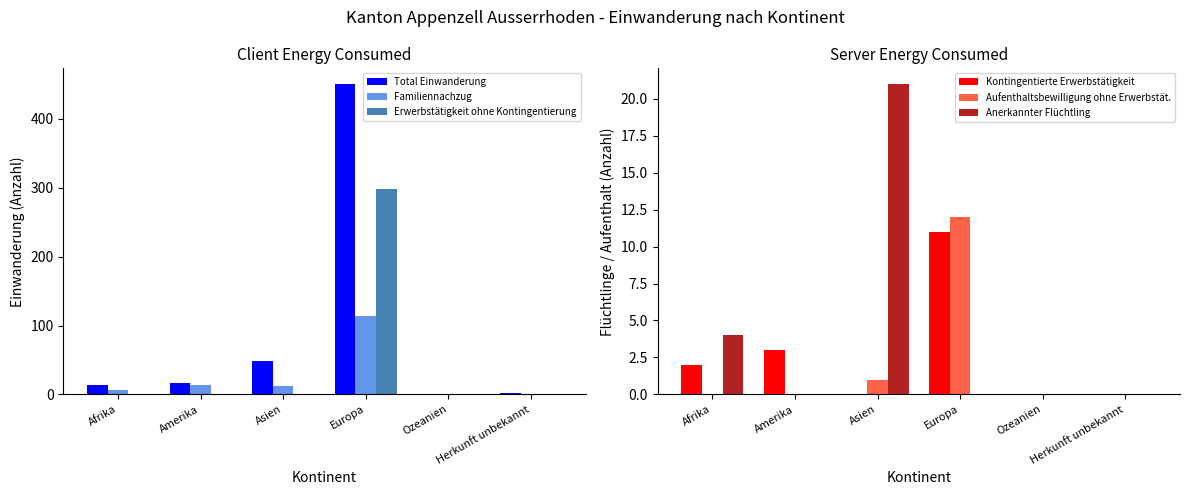

True or false: Total Einwanderung has a value of 49 at Asien.

True